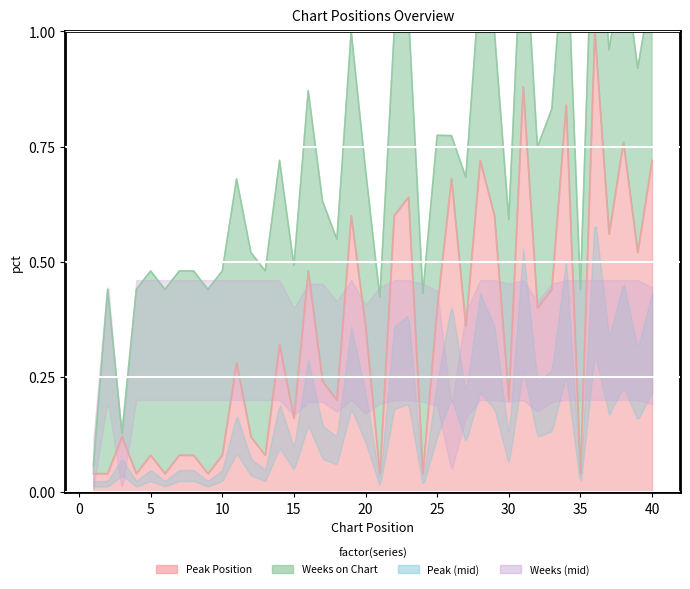

How many points are higher than both their immediate neighbors (excluding endpoints)?

13